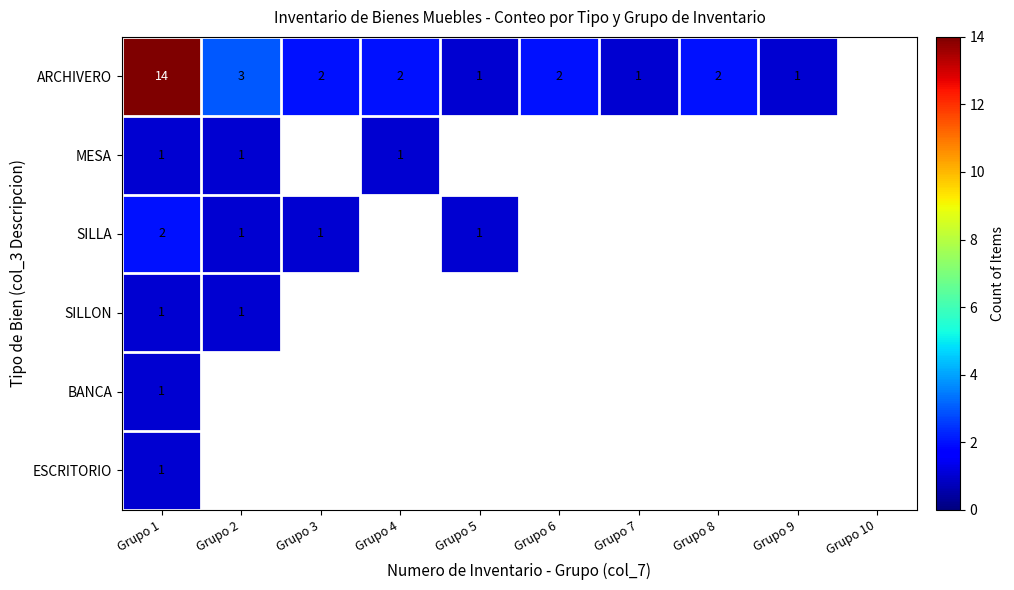

True or false: ARCHIVERO has a value of 1 at Grupo 9.

True